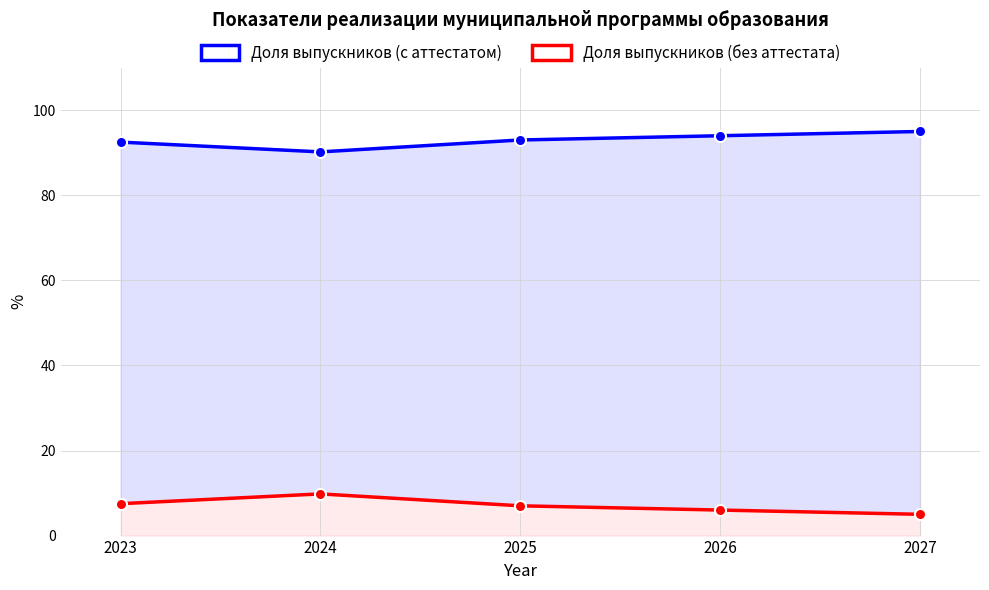

At which label is Доля выпускников (с аттестатом) closest to 92?

2023